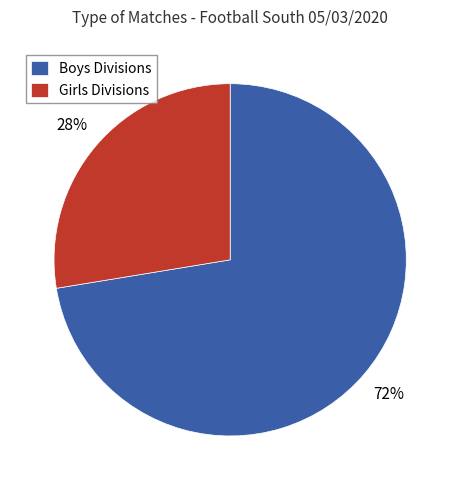

Do Boys Divisions and Girls Divisions together represent more than half of the pie?

Yes